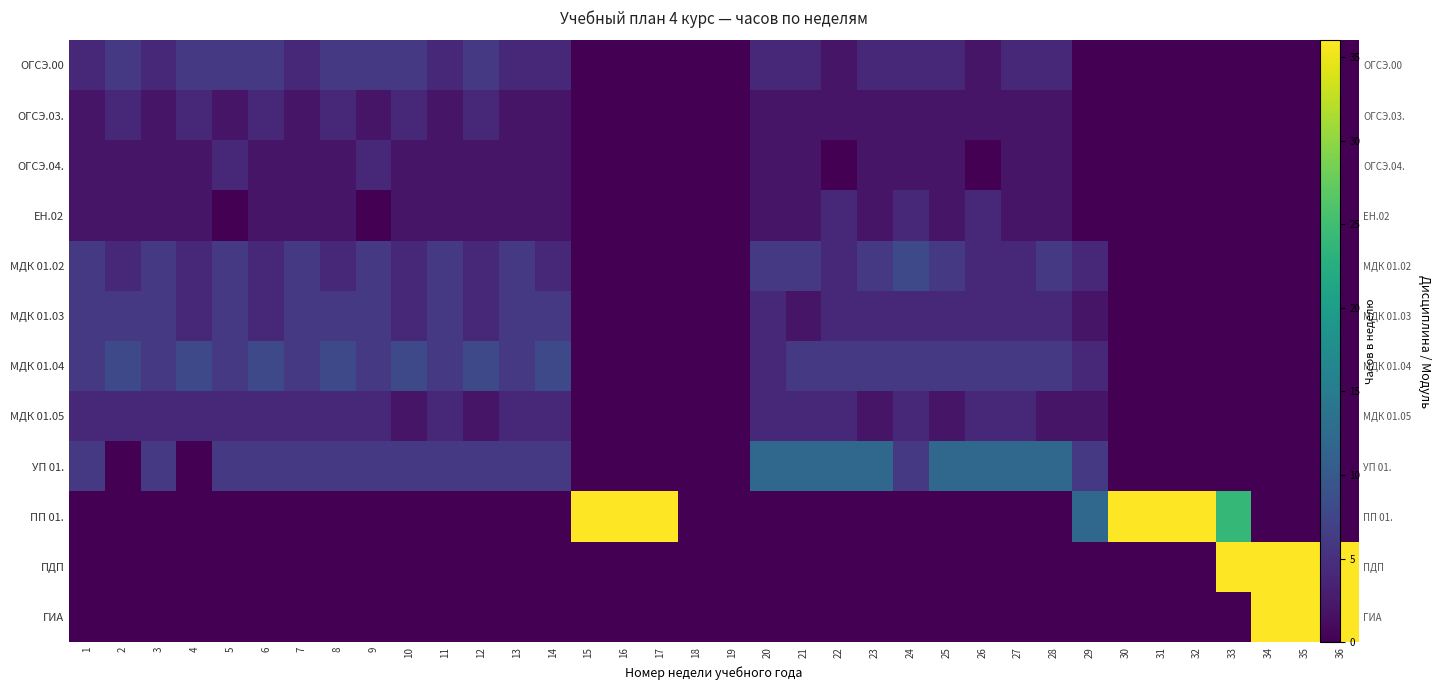

What is the difference between the maximum and second lowest values in the ОГСЭ.04. series?

4